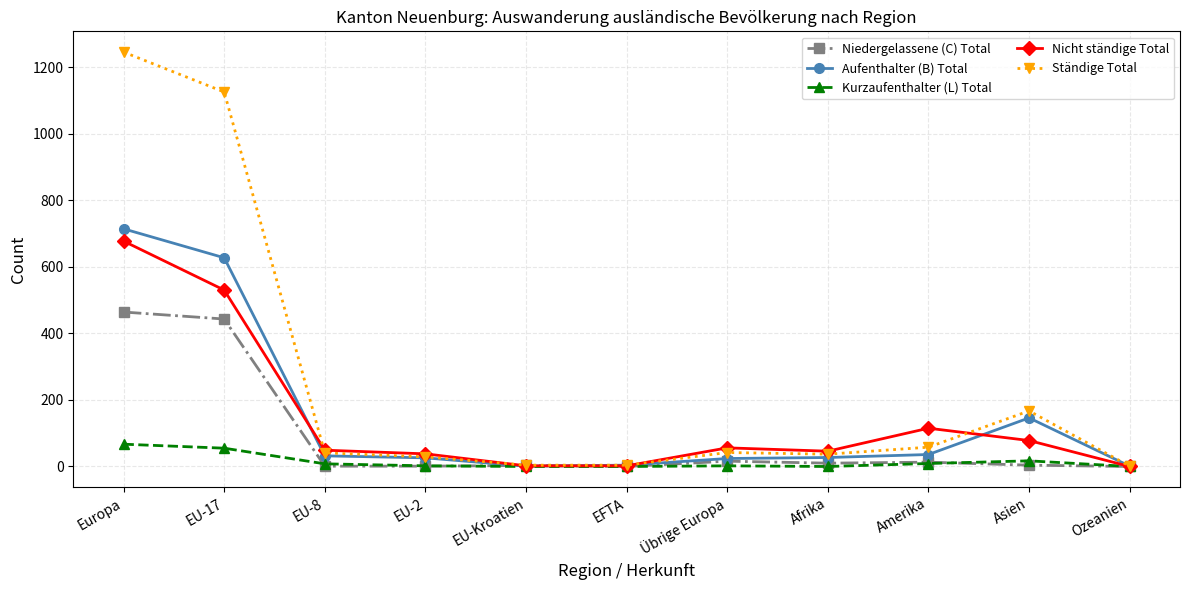

At how many categories does at least one series exceed 377?

2